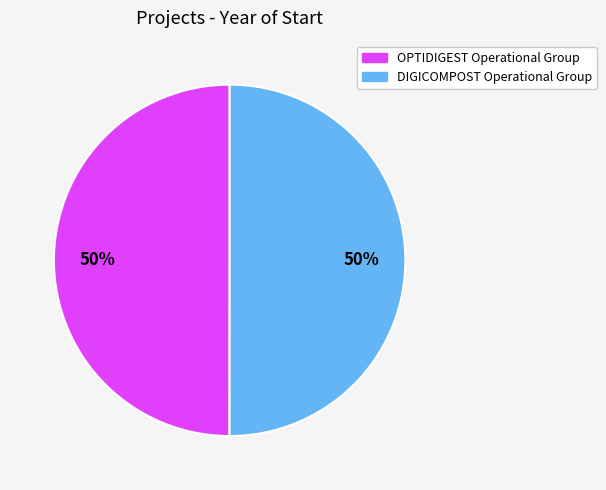

Is it true that OPTIDIGEST Operational Group is 50% of the pie?

True